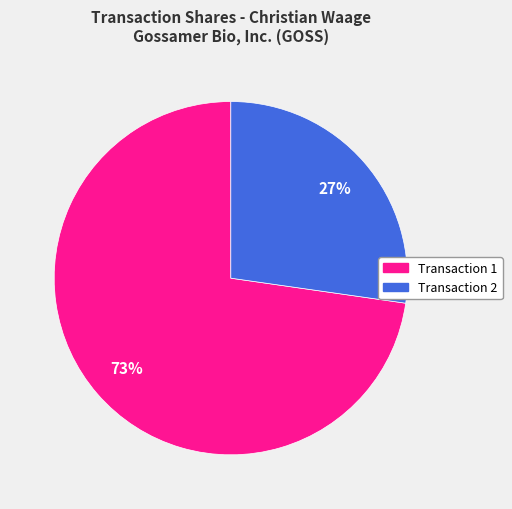

To the nearest percent, what is the average slice percentage?

50%